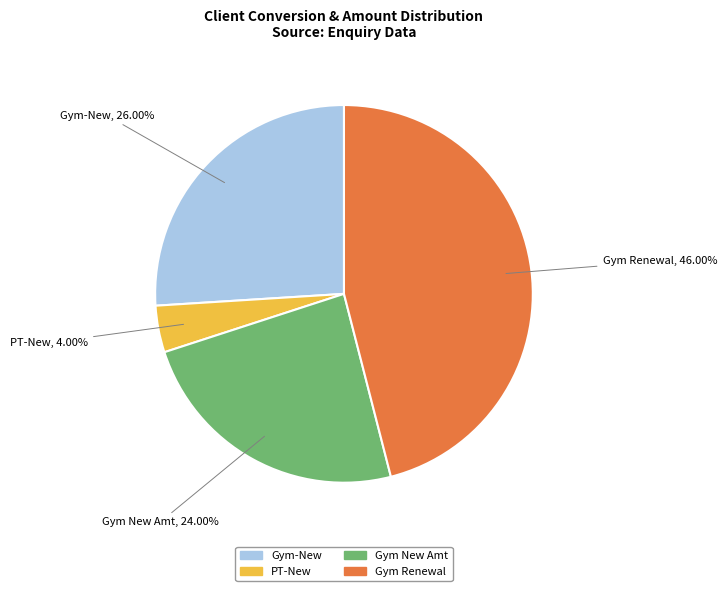

Does Gym-New account for over 50% of the chart?

No